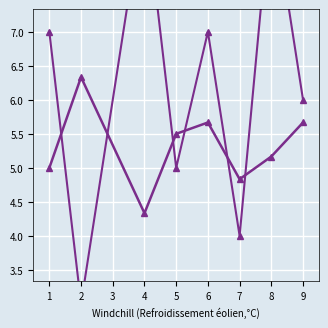

How many interior local valleys does the col_4 series have?

2